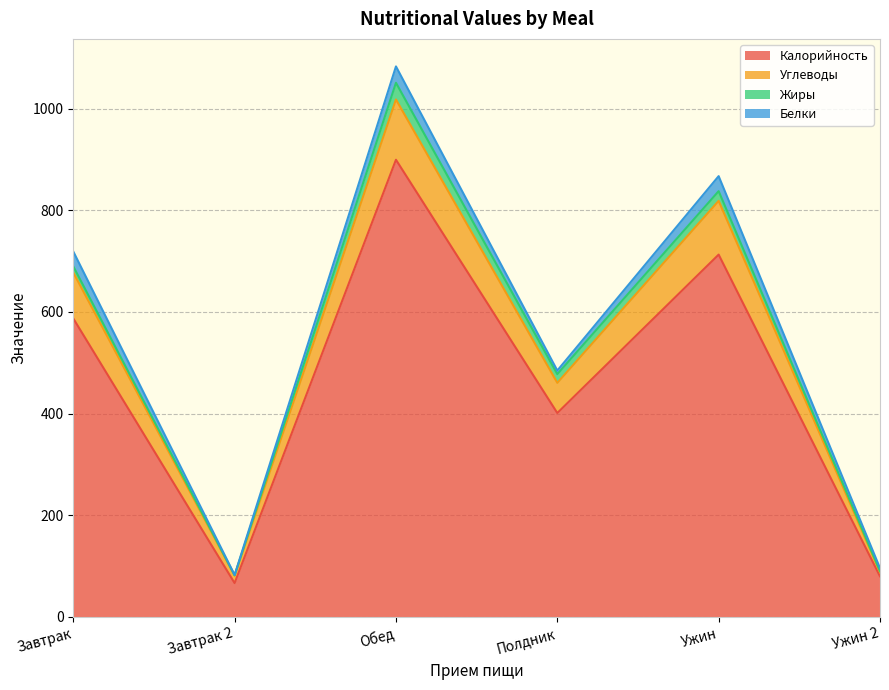

How many categories are shown in the chart?

6